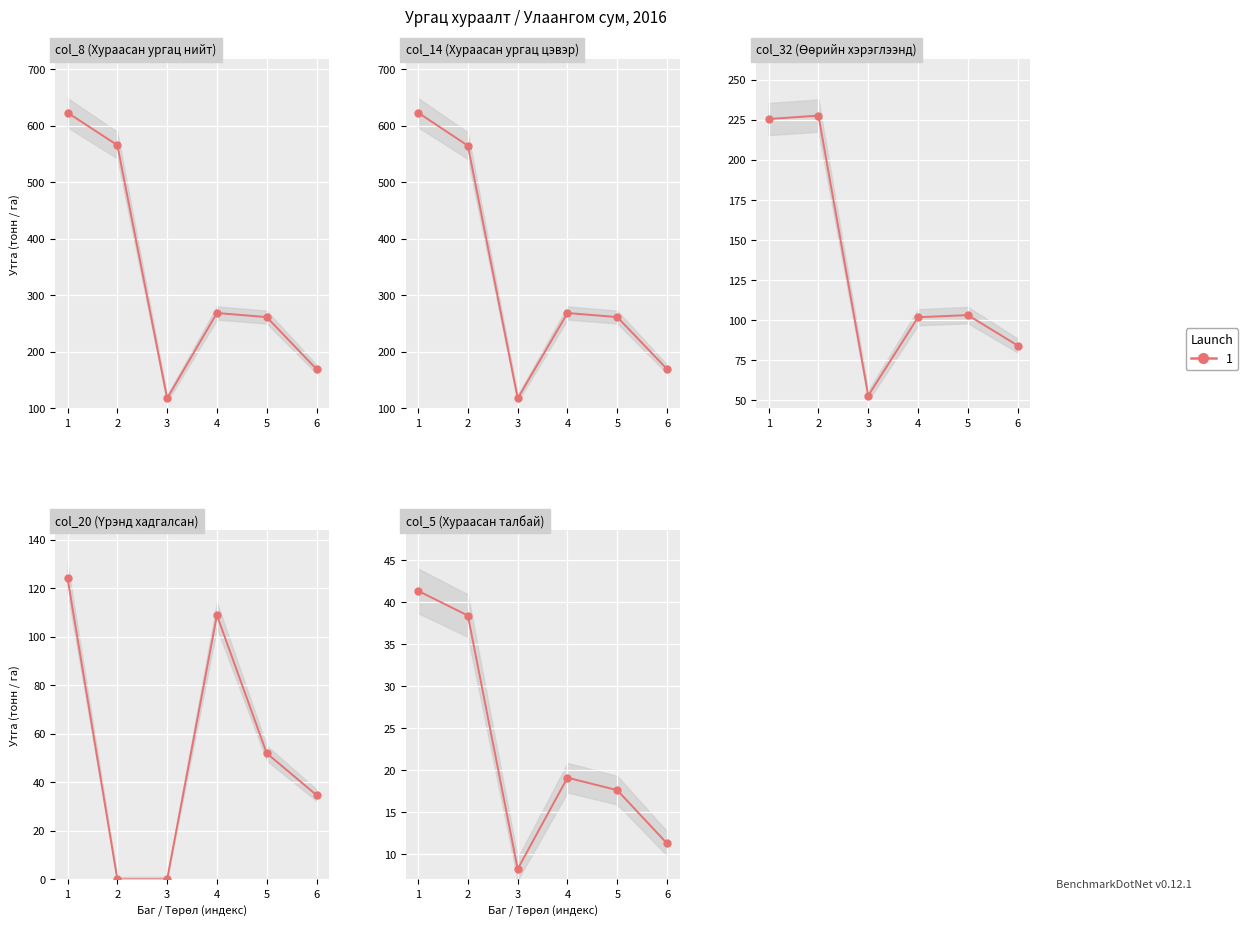

Rank the categories by value from highest to lowest.

1, 2, 4, 5, 6, 3